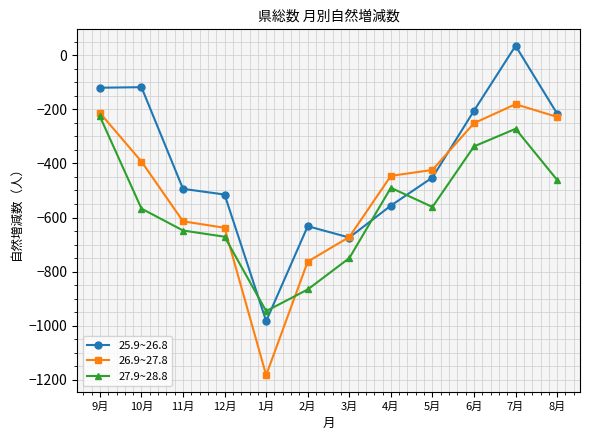

What is the difference between the highest and lowest values at 9月?

106